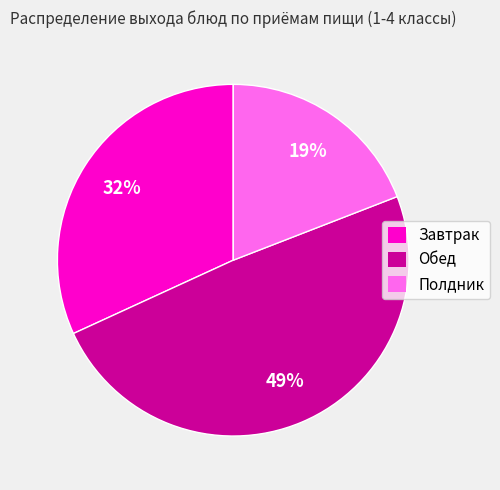

To the nearest percent, what is the difference between the largest and smallest slice percentages?

30%